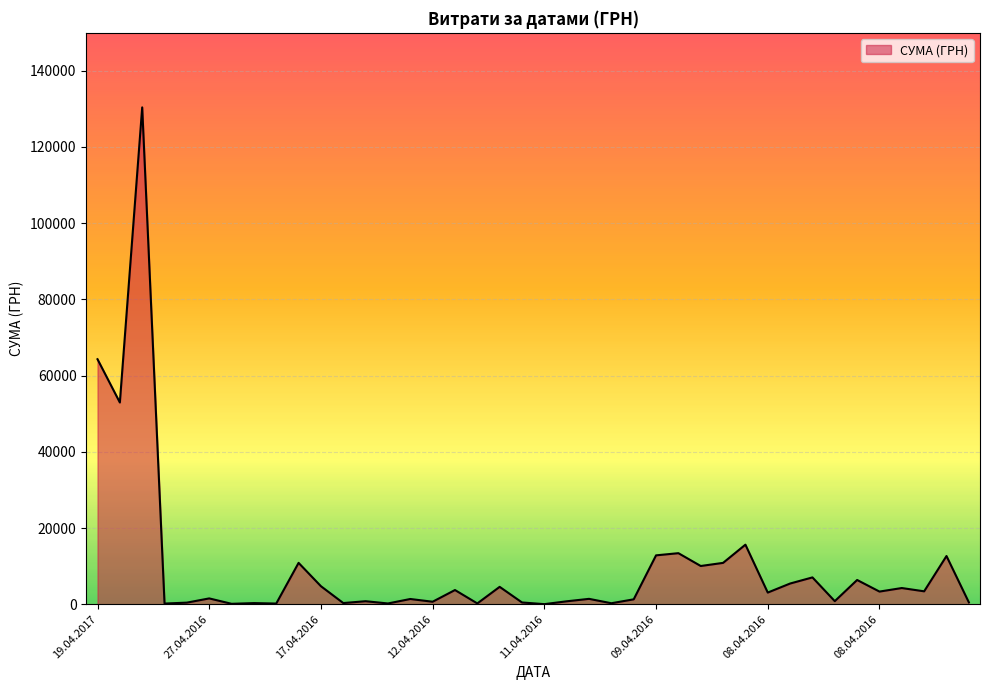

What is the difference between the maximum and minimum values?

130357.3